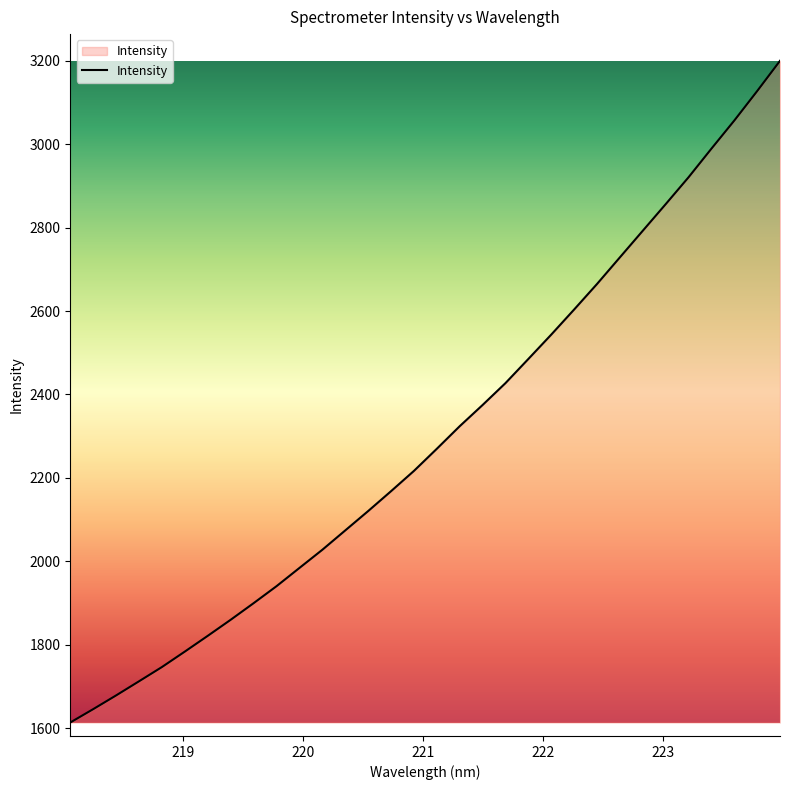

How many distinct data groups are displayed?

1